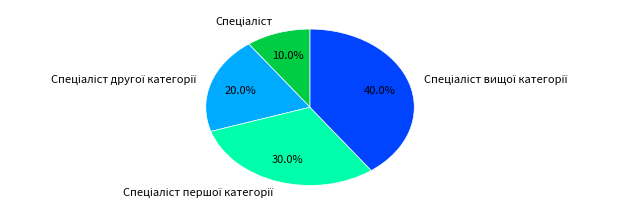

Does any single category account for the majority?

No